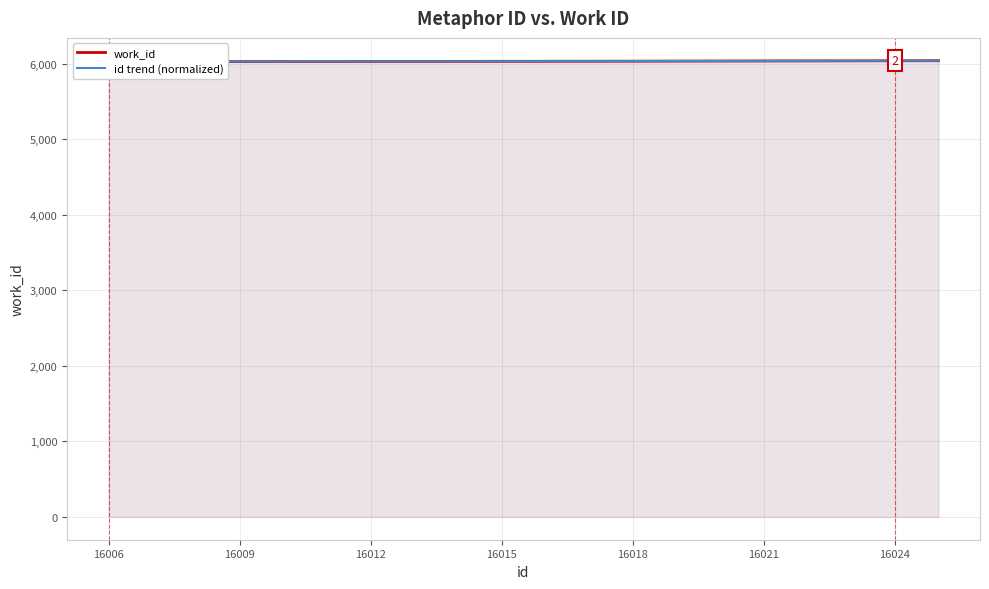

Read the id trend (normalized) value at 16024.

6039.6